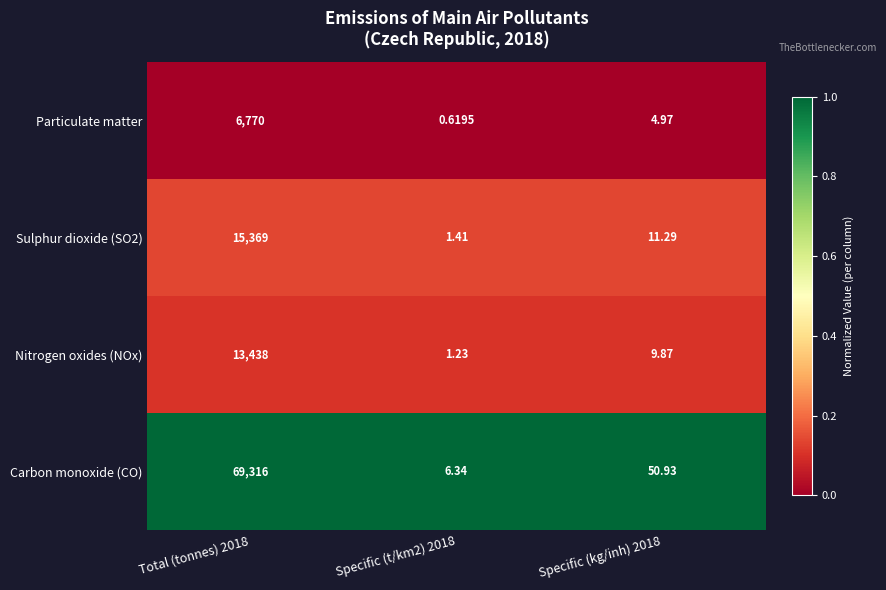

Is the value of Particulate matter at Specific (t/km2) 2018 greater than the value of Nitrogen oxides (NOx) at Total (tonnes) 2018?

No